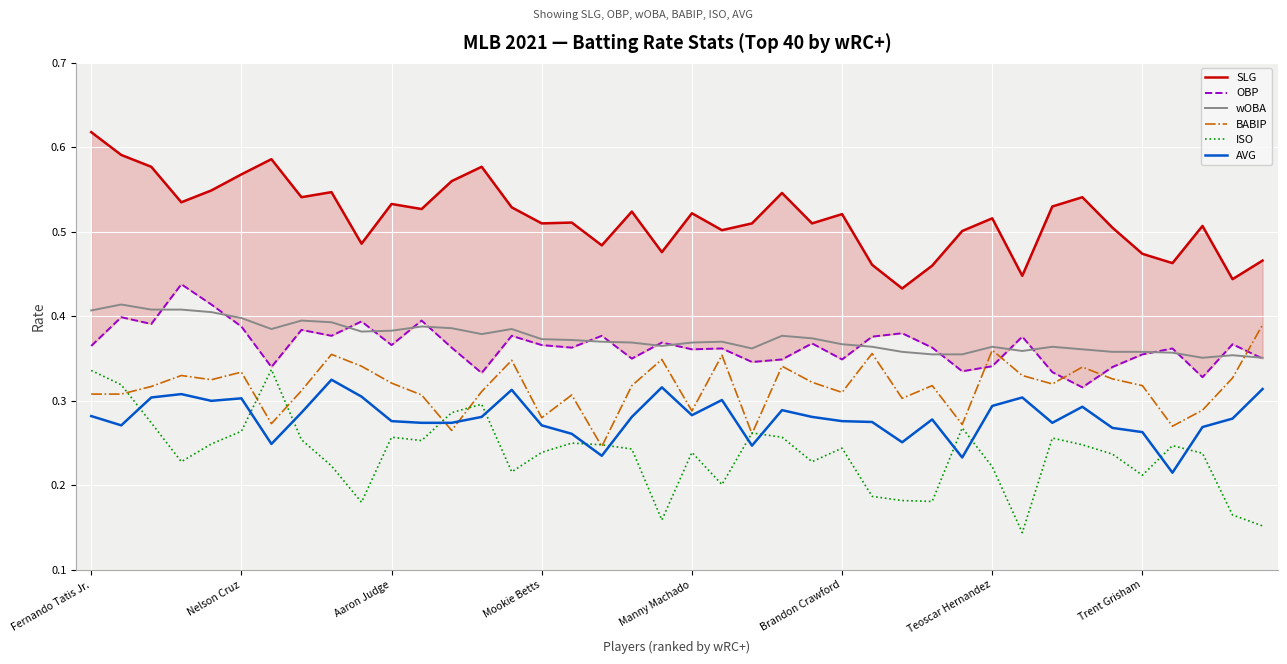

True or false: AVG has a value of 0.1 at Brandon Crawford.

False